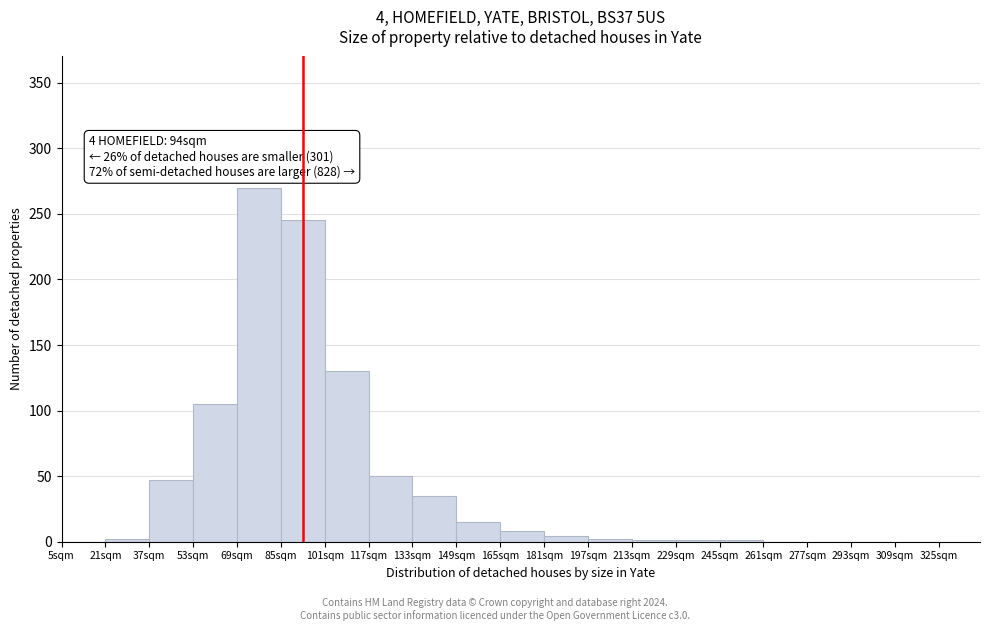

Which range on the x-axis has the tallest bar?

69 to 85